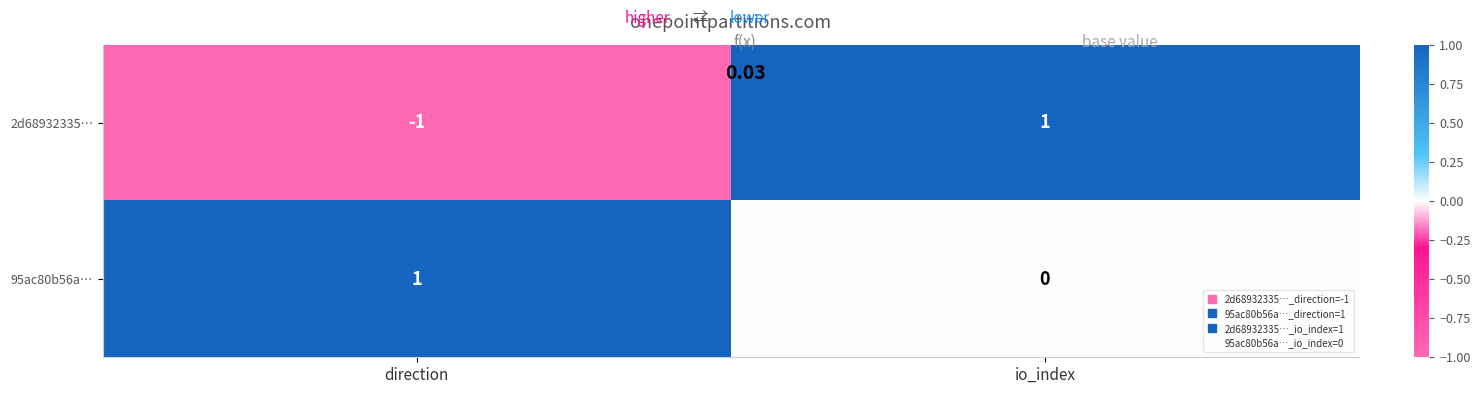

Rank the categories by 2d68932335… value from highest to lowest.

io_index, direction